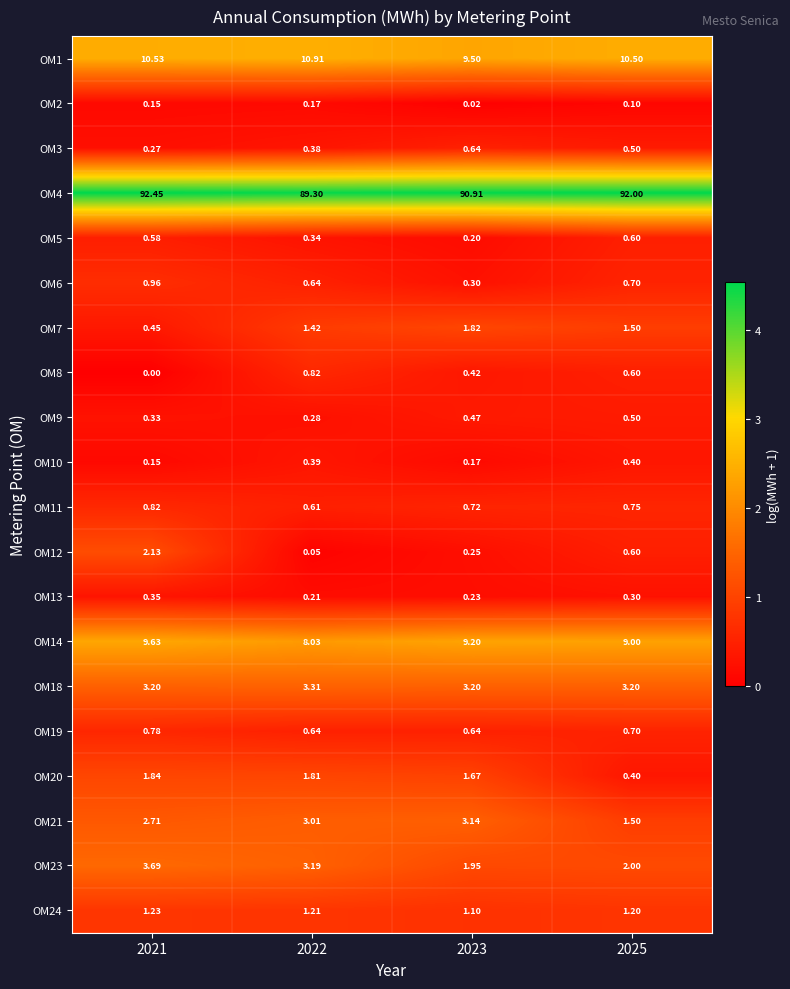

Is the value of OM20 at 2025 greater than the value of OM2 at 2021?

Yes